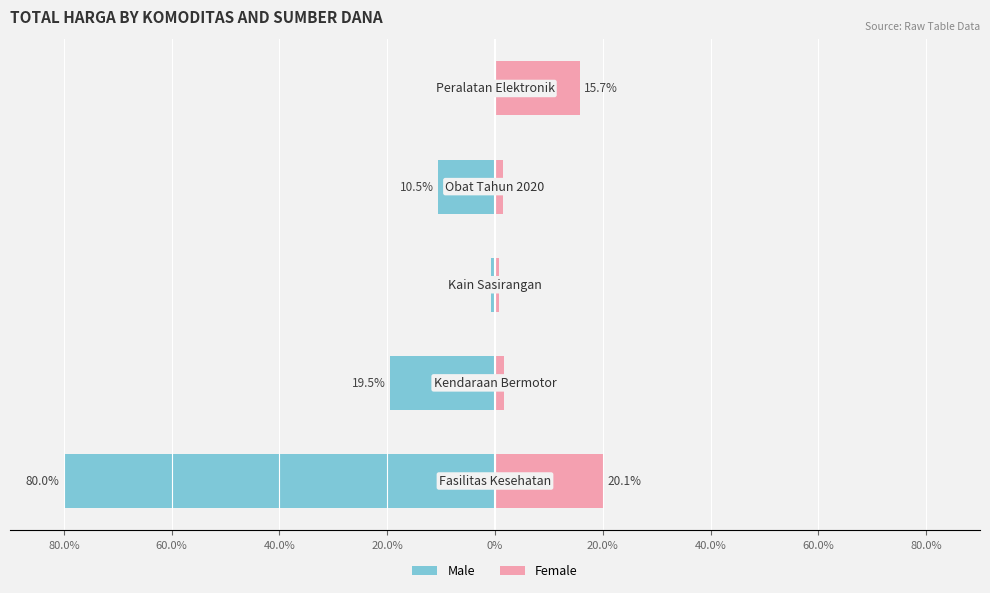

List the series in order of their overall mean, highest first.

Female, Male